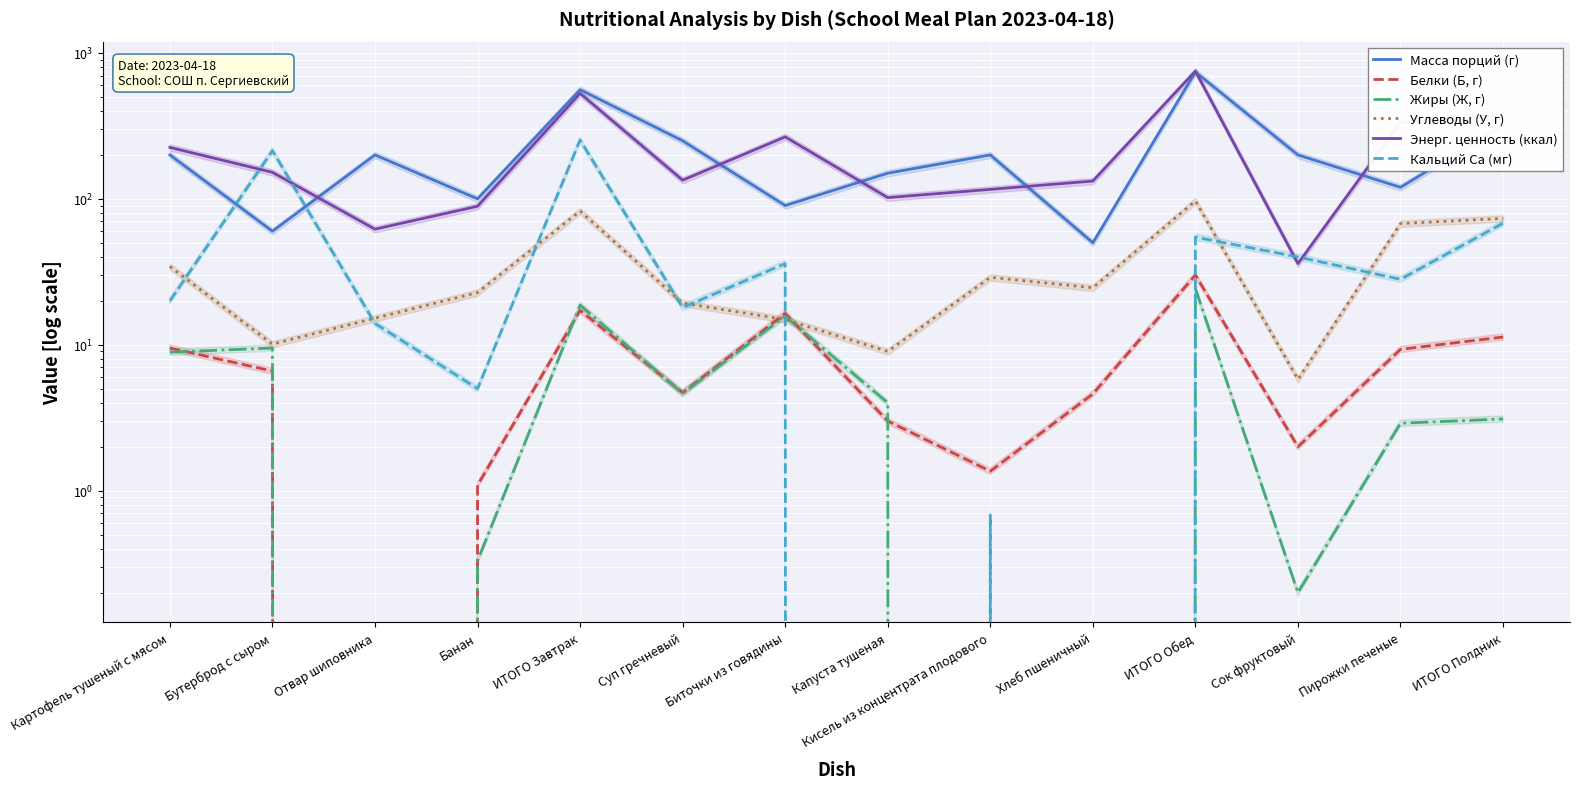

Which series has the largest total across all categories?

Энерг. ценность (ккал)